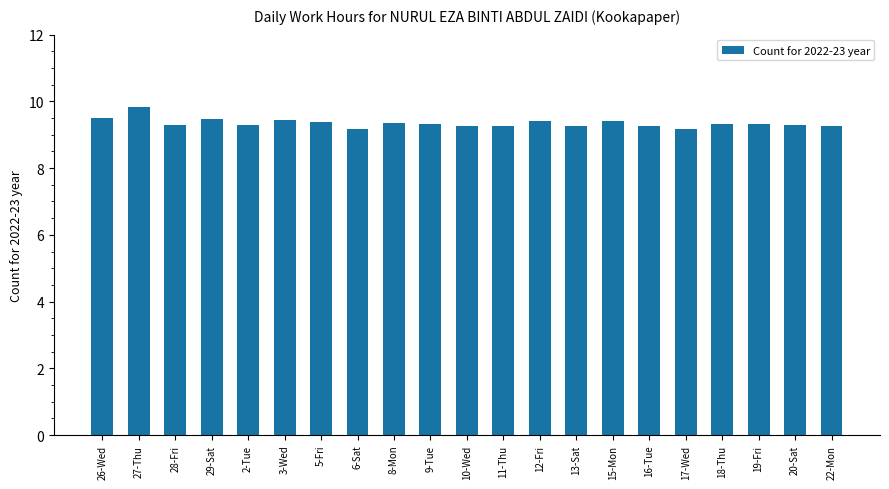

What is the average value?

9.3